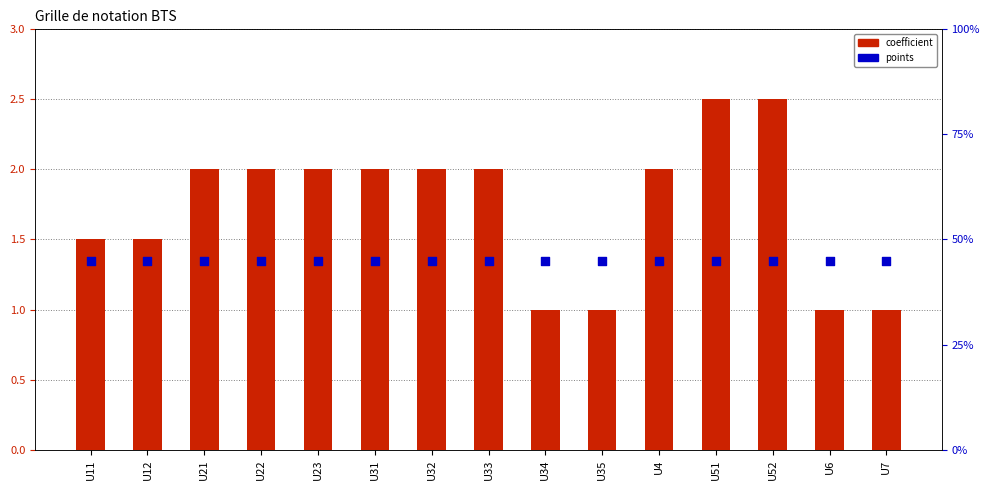

Which series reaches the minimum Y coordinate?

coefficient